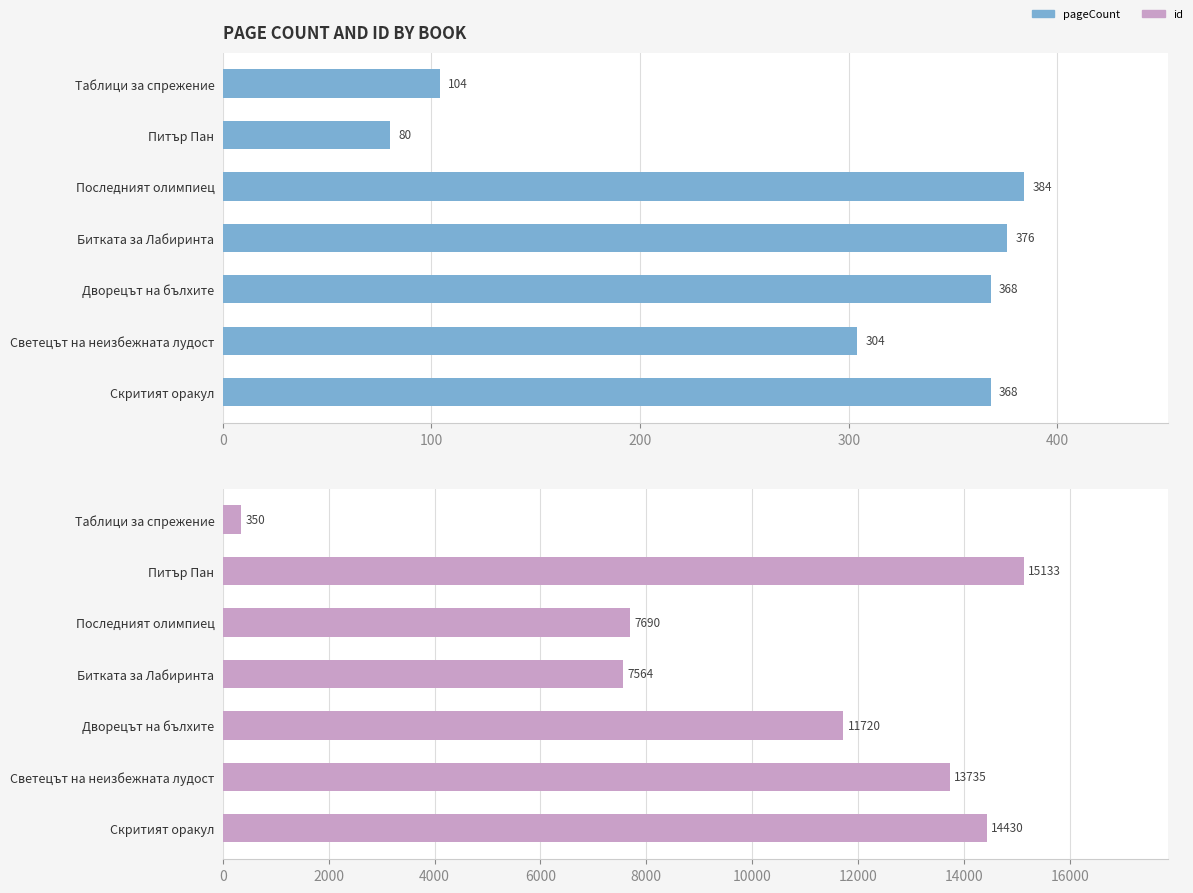

List the series in order of their overall mean, highest first.

id, pageCount